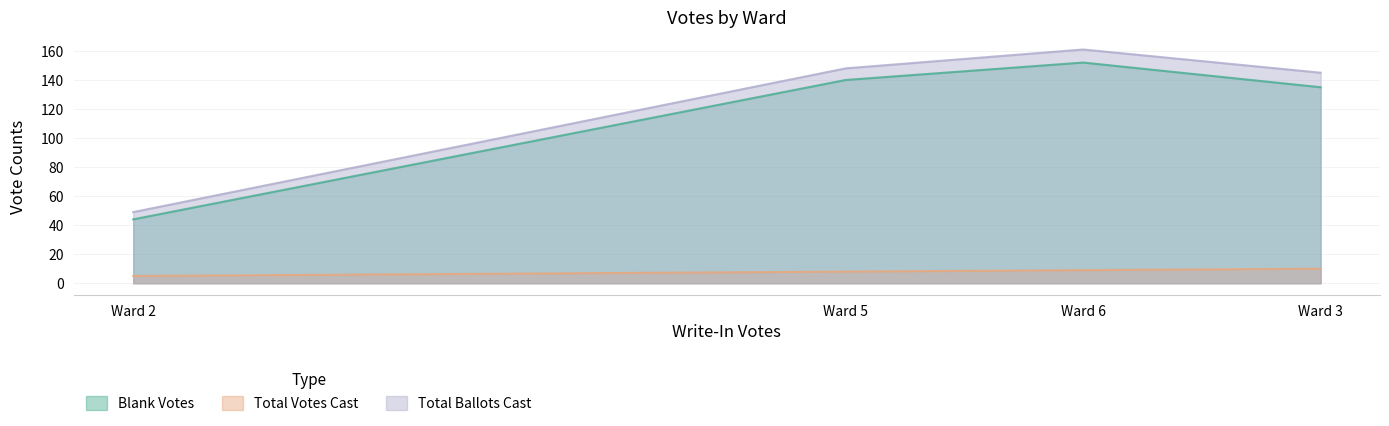

True or false: Total Votes Cast has a value of 9 at Ward 6.

True